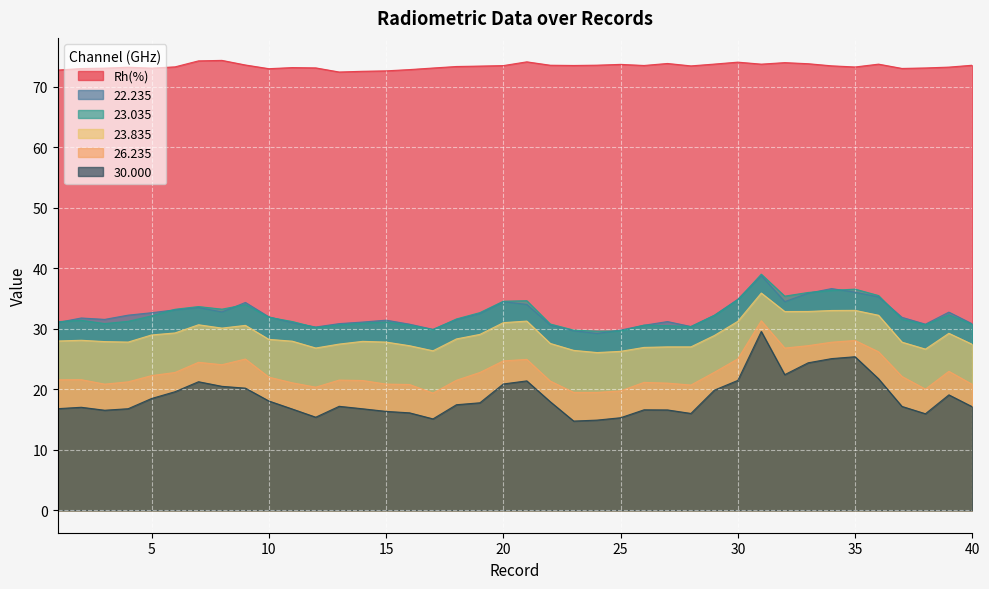

Between 15 and 17, which series saw the biggest shift?

22.235